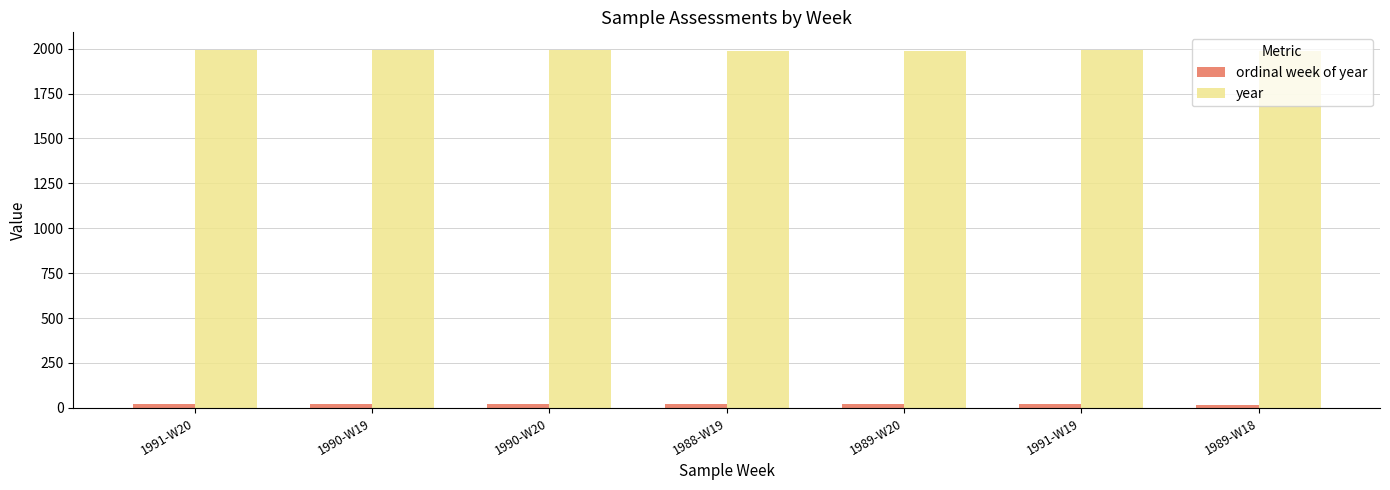

What is the greatest value displayed?

1991